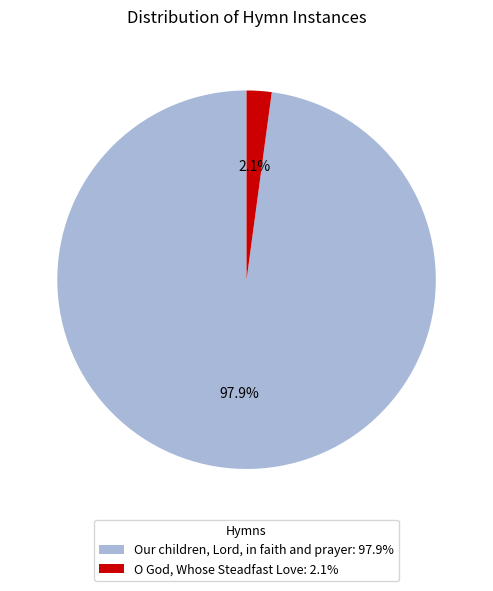

Between Our children, Lord, in faith and prayer: 97.9% and O God, Whose Steadfast Love: 2.1%, which is larger?

Our children, Lord, in faith and prayer: 97.9%